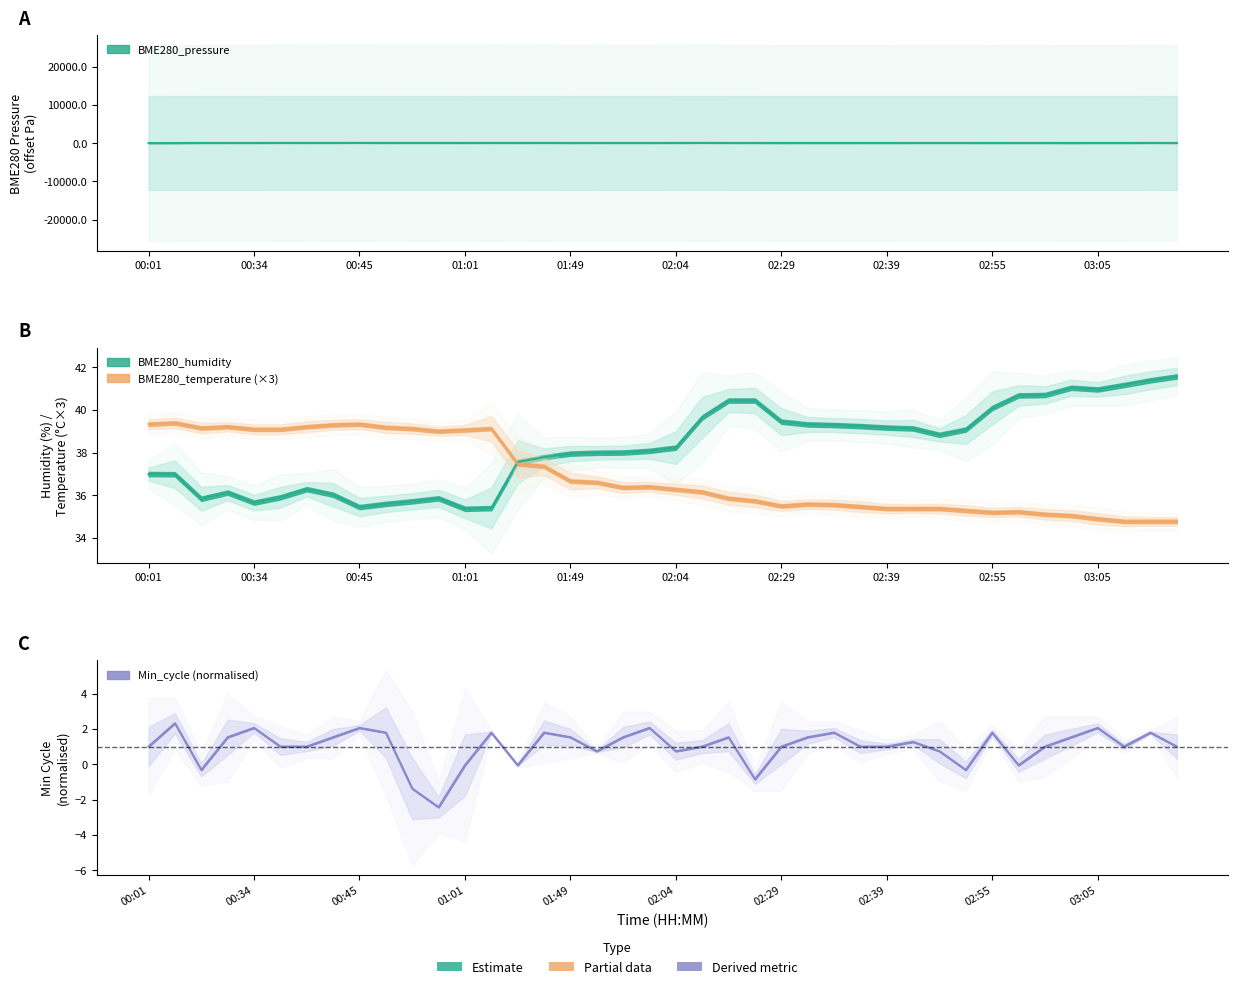

What position from the right is 02:04?

20